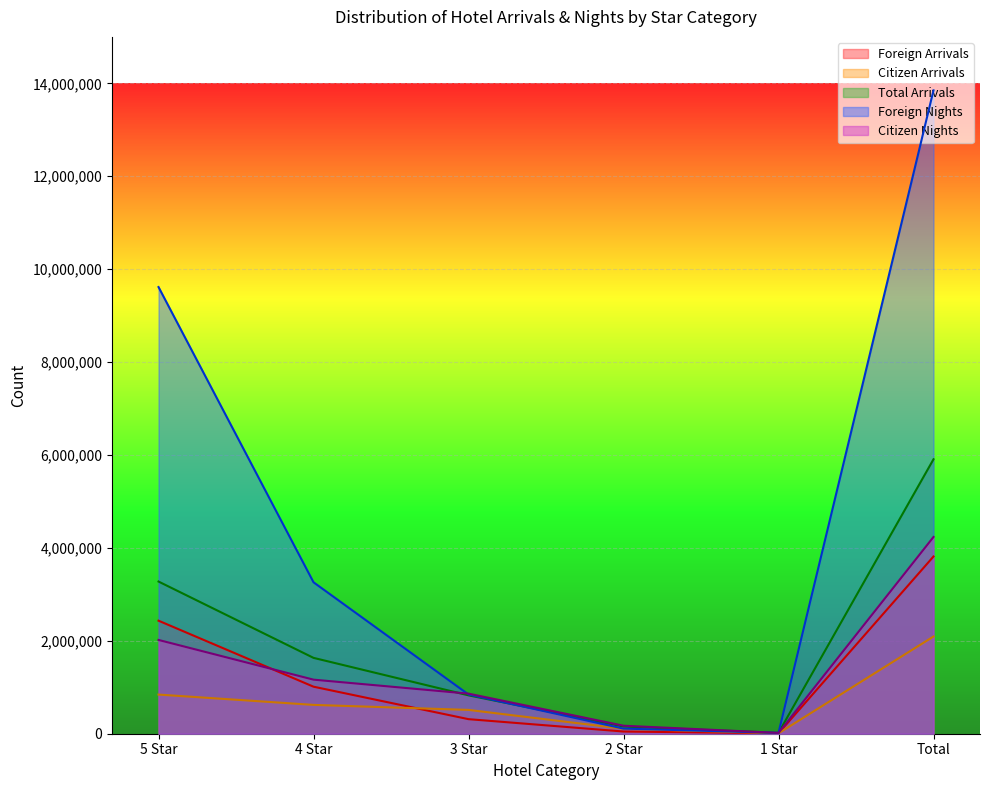

How many data points does each series have?

6